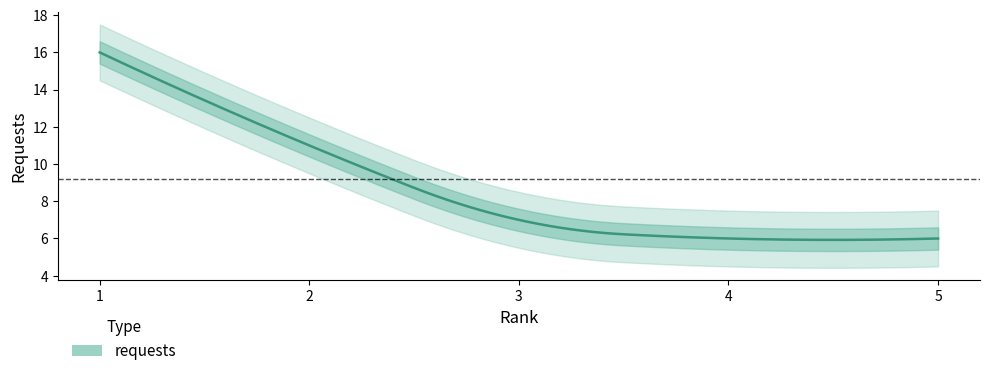

List the labels in order of value, largest first.

1, 2, 3, 4, 5